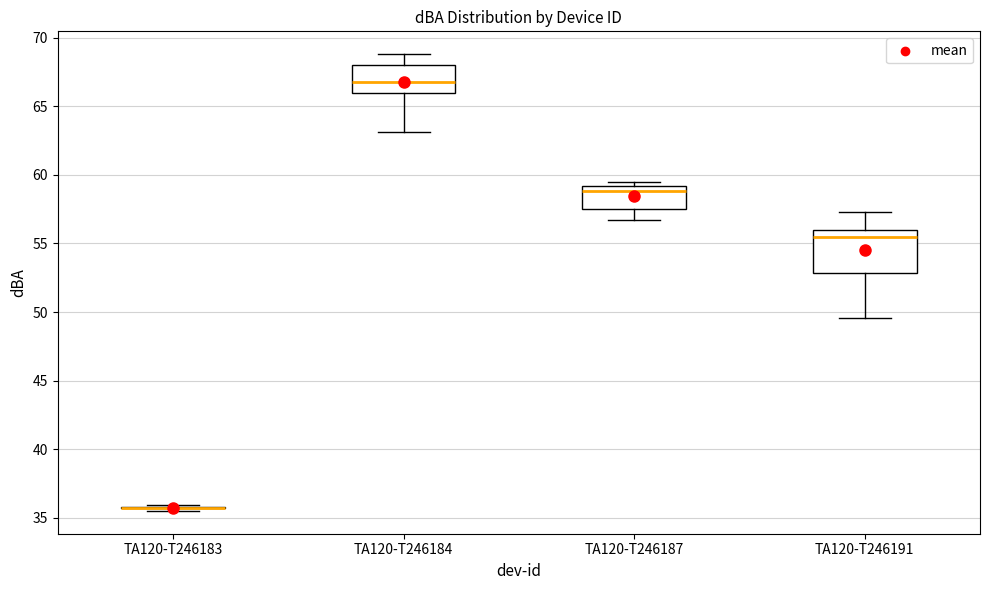

Reading left to right, transcribe this box plot: for each box, give where its median line is, the range the box spans, and where its two whiskers end, as read against the y-axis. The values are not printed on the chart, so give them approximately, as read against the axis.

TA120-T246183: box collapsed to a line at 35.5, whiskers 35.5 to 36.0
TA120-T246184: median 67.0, box 66.0 to 68.0, whiskers 63.0 to 69.0
TA120-T246187: median 59.0 (just below the box's upper edge), box 57.5 to 59.0, whiskers 56.5 to 59.5
TA120-T246191: median 55.5, box 53.0 to 56.0, whiskers 49.5 to 57.5